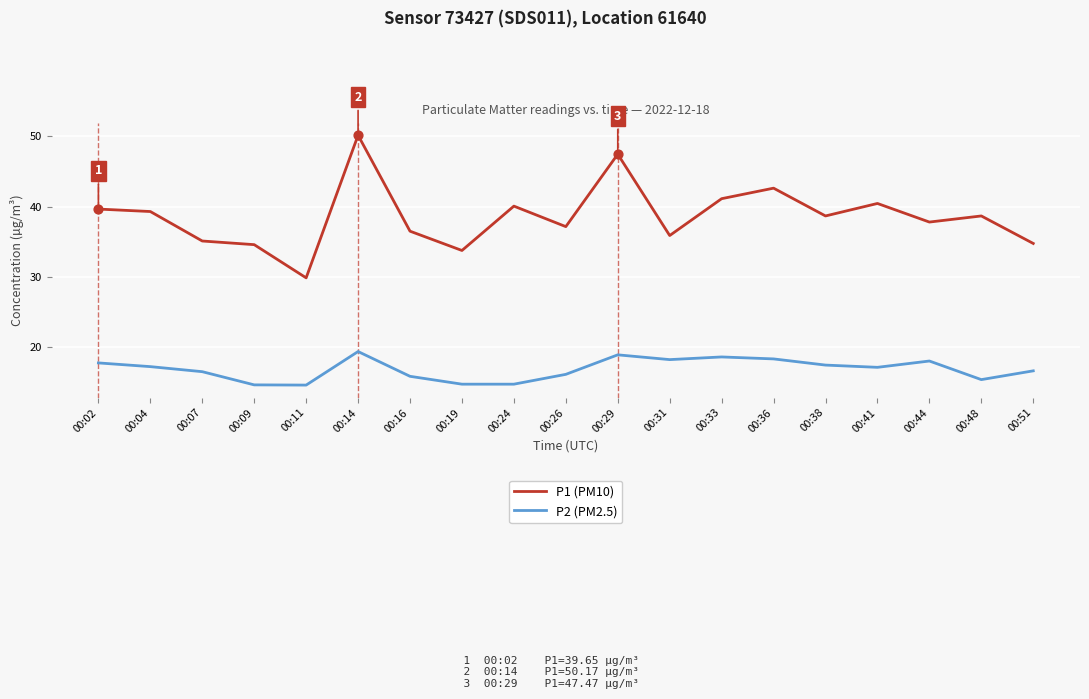

Is the value of P1 (PM10) at 00:44 greater than the value of P2 (PM2.5) at 00:33?

Yes